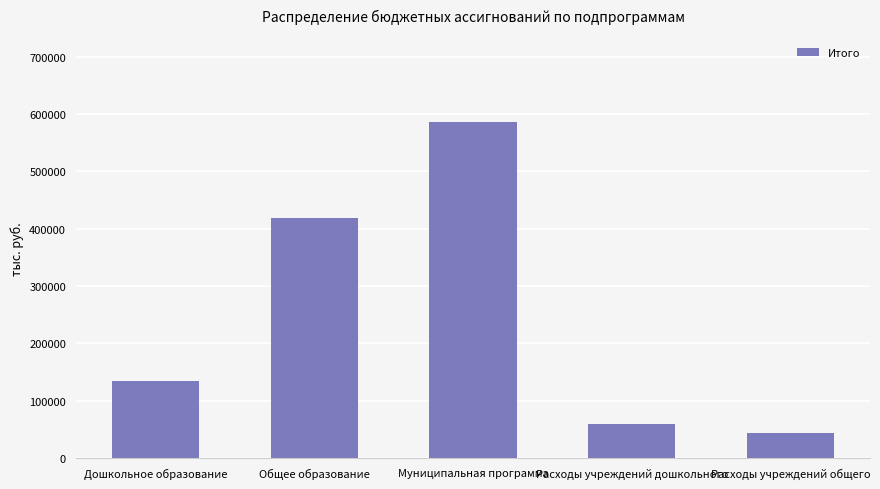

Reading right to left, what are all the values shown in this chart?

43935.2	59442.3	586468.6	419252.8	134576.5